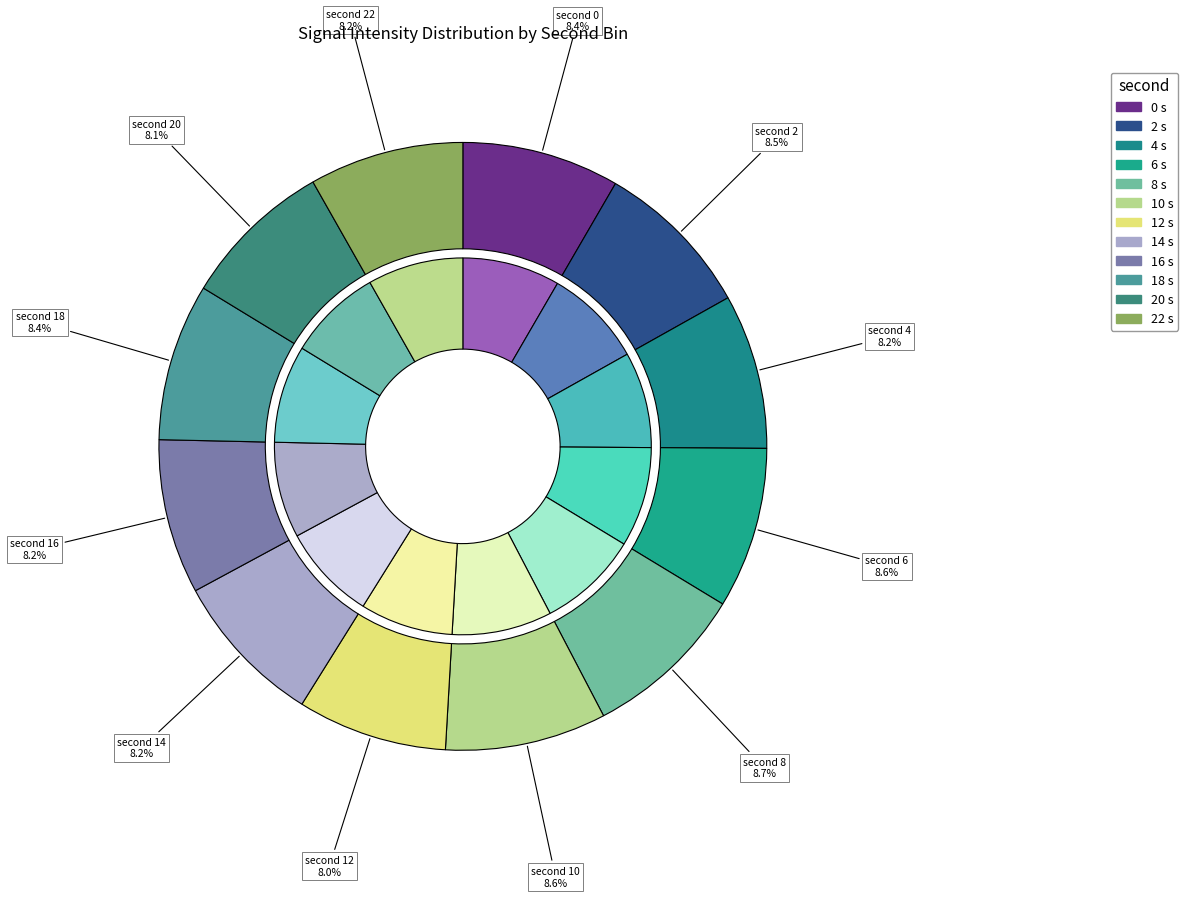

How many segments does this pie chart have?

12